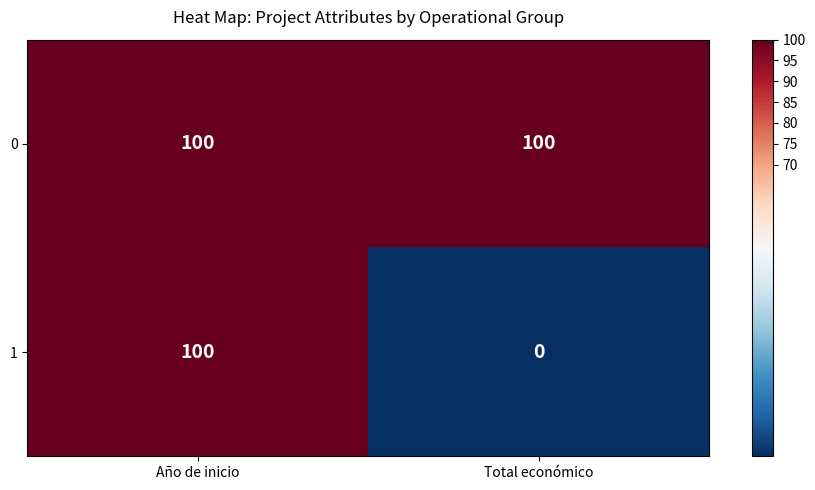

Which series has the largest range (max minus min)?

1